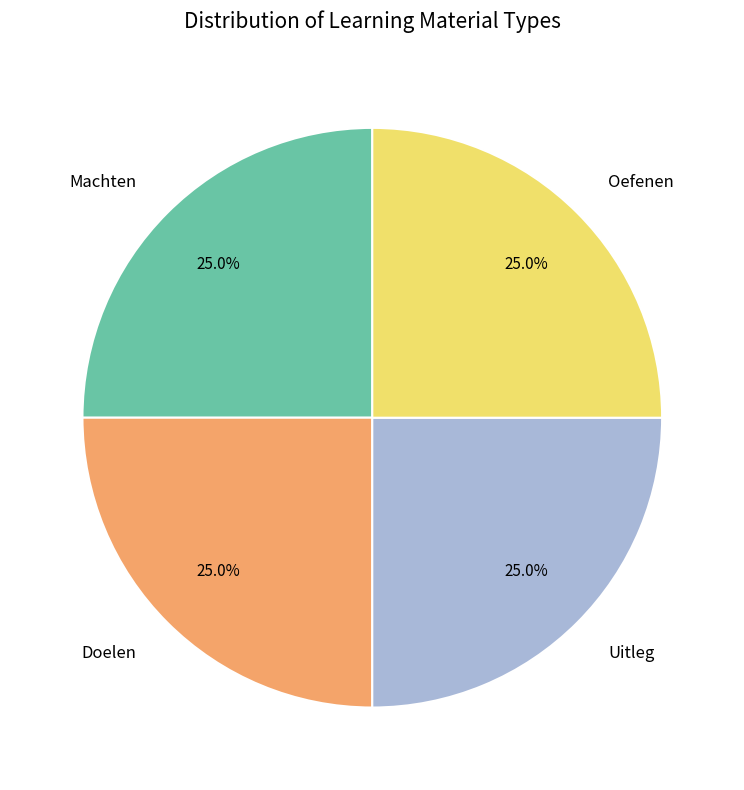

How many slices are in this pie chart?

4